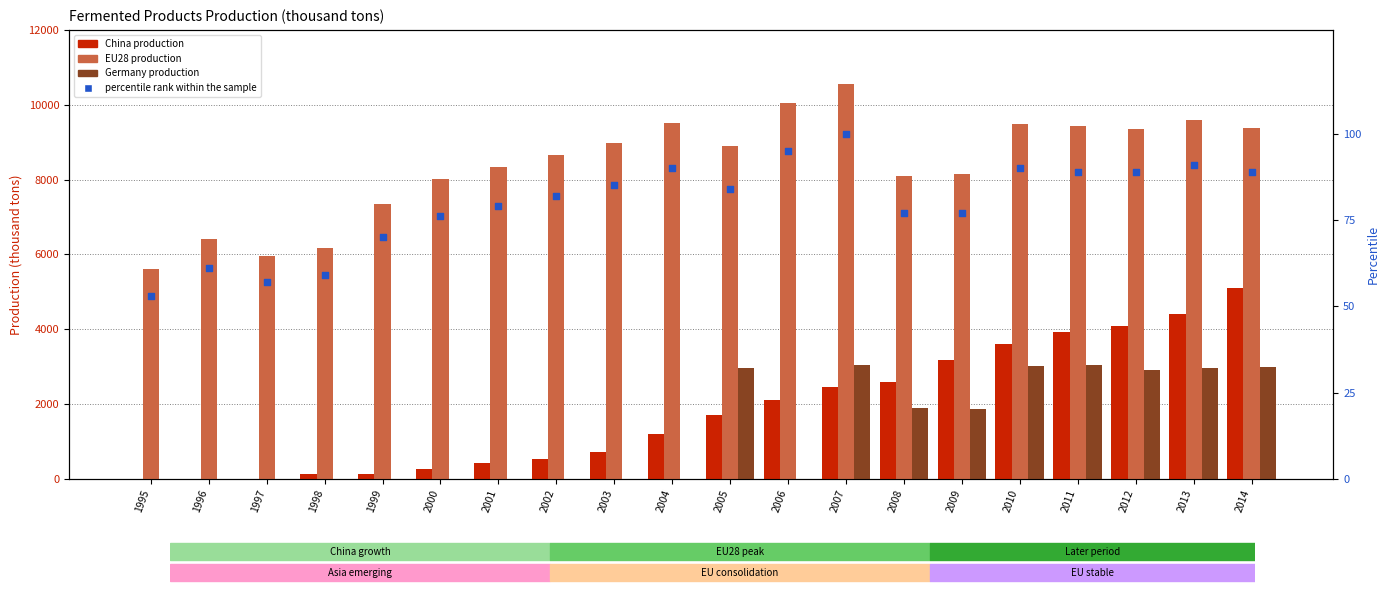

Which series has the largest total across all categories?

EU28